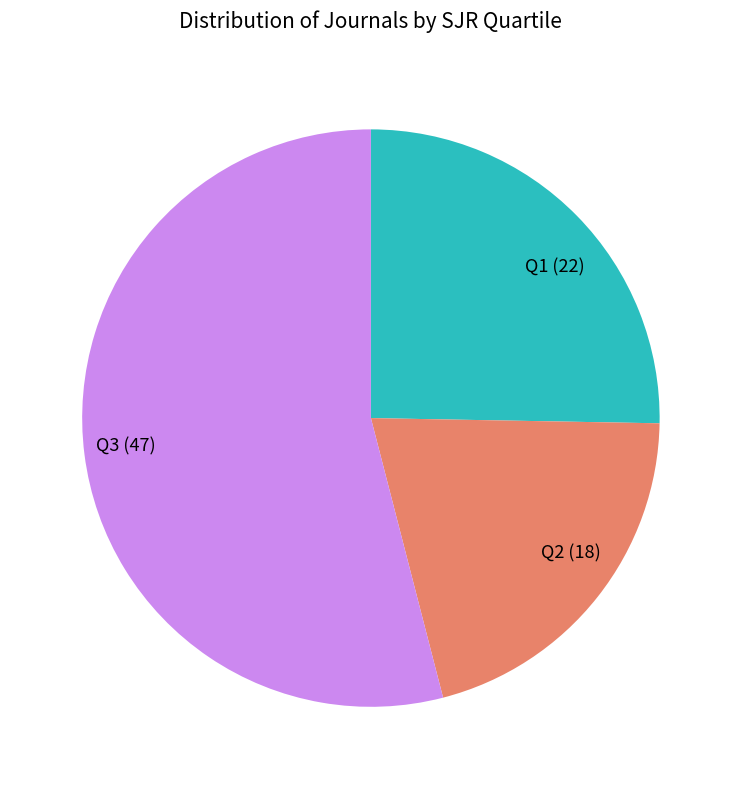

Does Q2 account for over 50% of the chart?

No